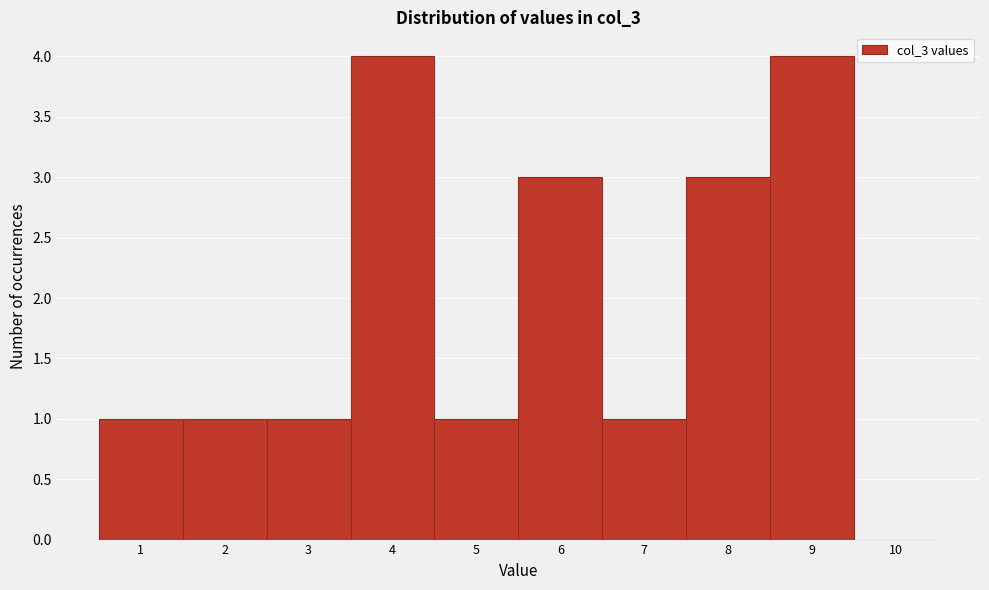

Reading left to right, transcribe this chart: for each bar, give the range it covers on the x-axis and its height. The values are not printed on the chart, so give them approximately, as read against the axis.

0.5 to 1.5: 1
1.5 to 2.5: 1
2.5 to 3.5: 1
3.5 to 4.5: 4
4.5 to 5.5: 1
5.5 to 6.5: 3
6.5 to 7.5: 1
7.5 to 8.5: 3
8.5 to 9.5: 4
9.5 to 10.5: 0